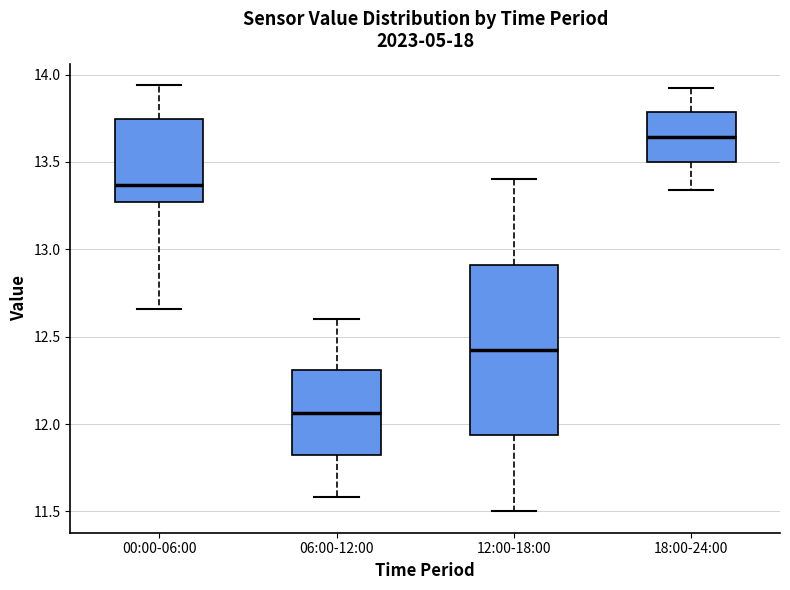

Where does the upper whisker of the box for 12:00-18:00 end on the y-axis? The values are not printed on the chart, so give them approximately, as read against the axis.

13.40